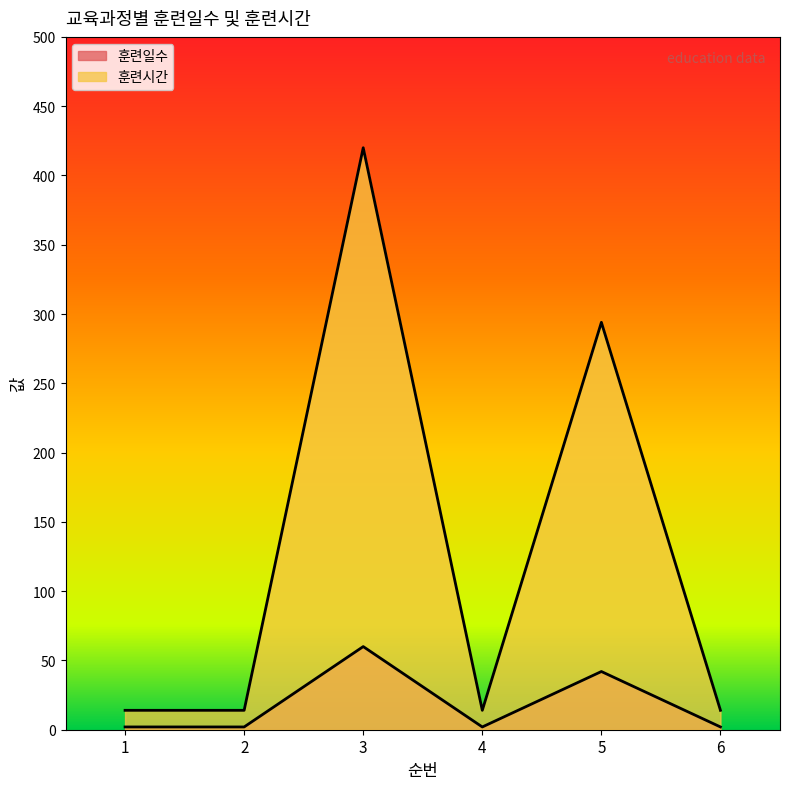

Which series has the largest range (max minus min)?

훈련시간